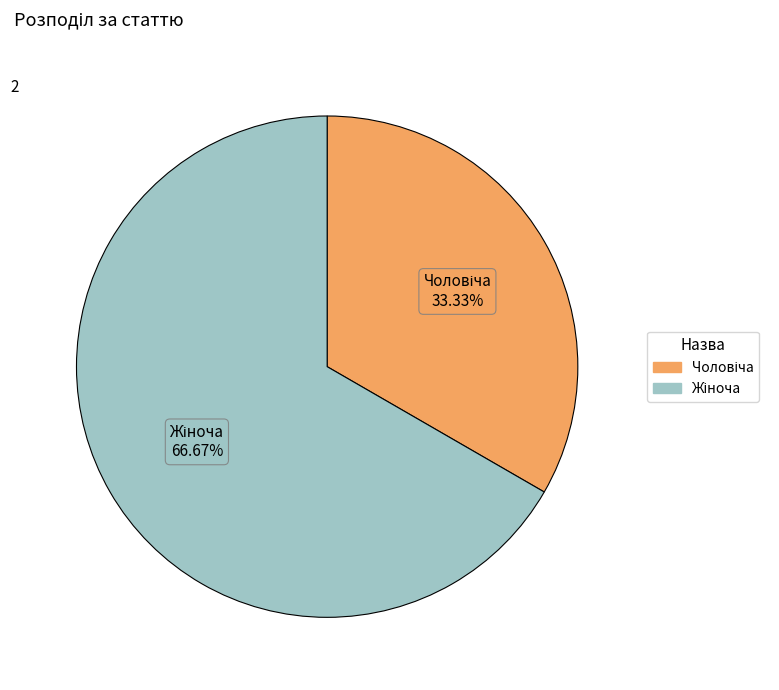

Is there any slice that represents more than half of the pie?

Yes